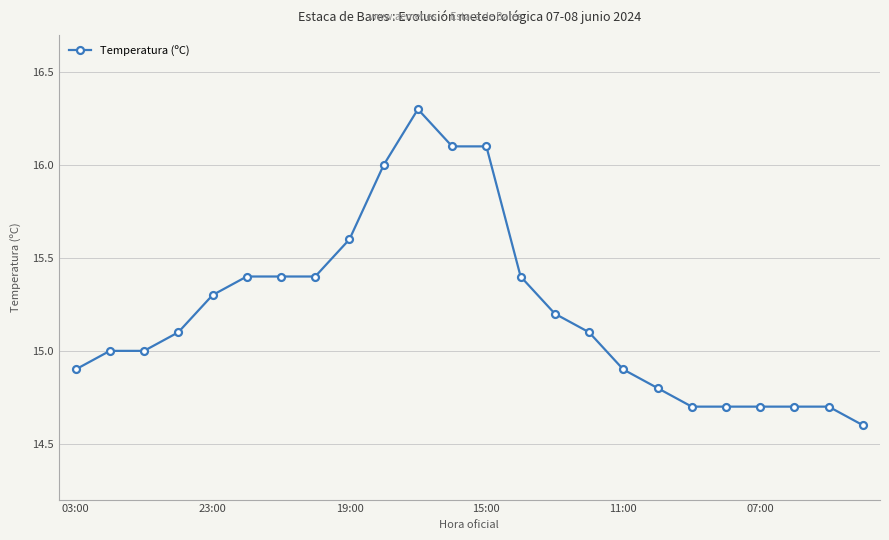

What is the value of the 13th point from the left?

16.1